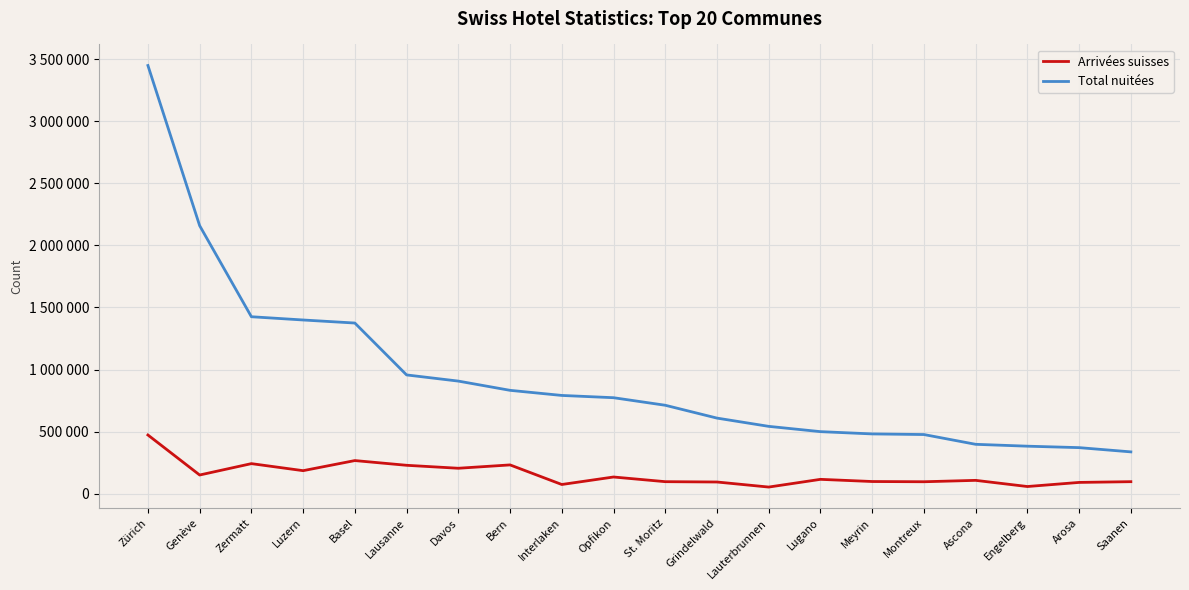

How many interior local valleys does the Arrivées suisses series have?

7